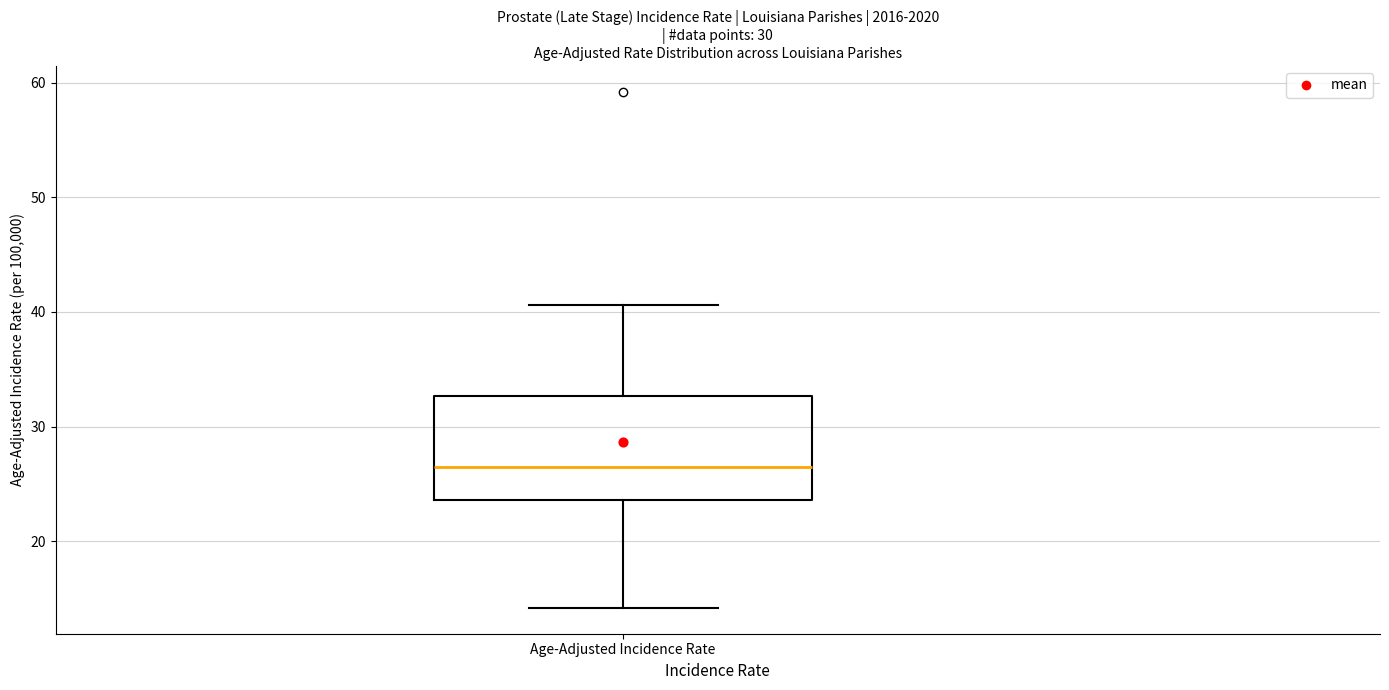

Read this box plot against the y-axis: the position of the median line, the range covered by the box, and the ends of both whiskers. The values are not printed on the chart, so give them approximately, as read against the axis.

median 26, box 24 to 33, whiskers 14 to 41